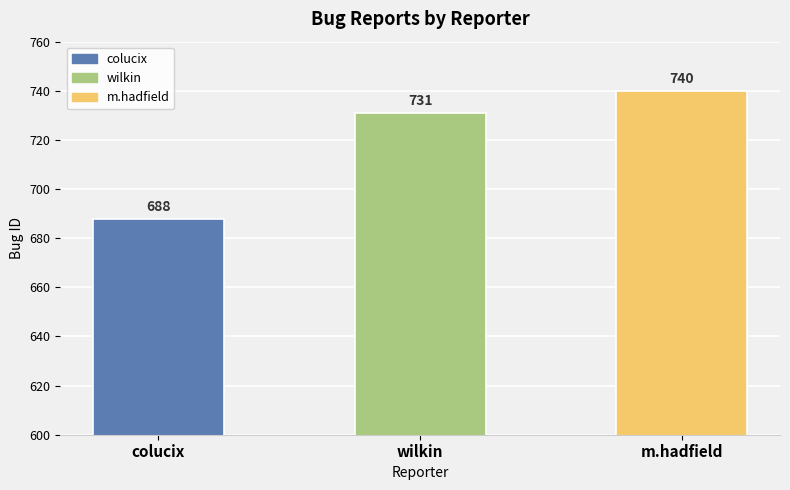

Rank the categories by value from highest to lowest.

m.hadfield, wilkin, colucix